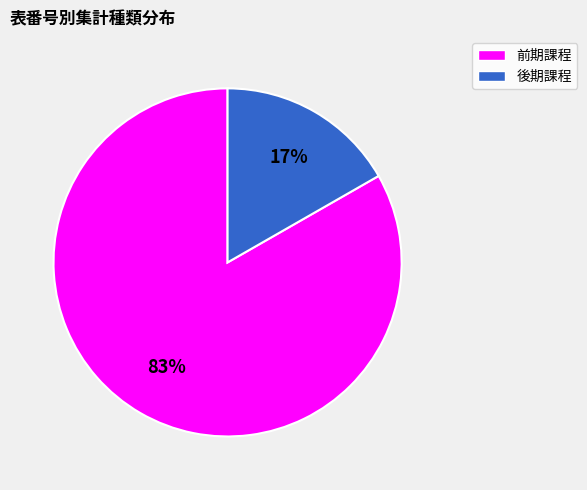

Does any single category account for the majority?

Yes